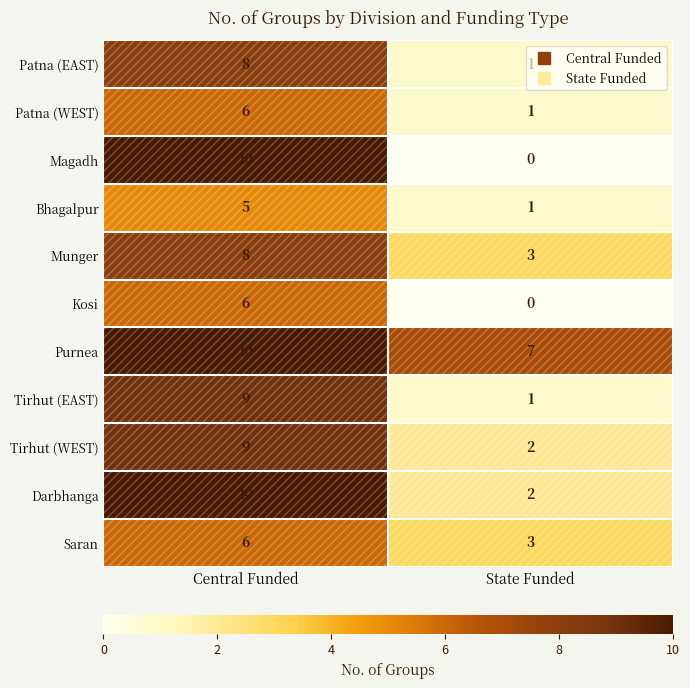

Which series has the largest range (max minus min)?

Magadh